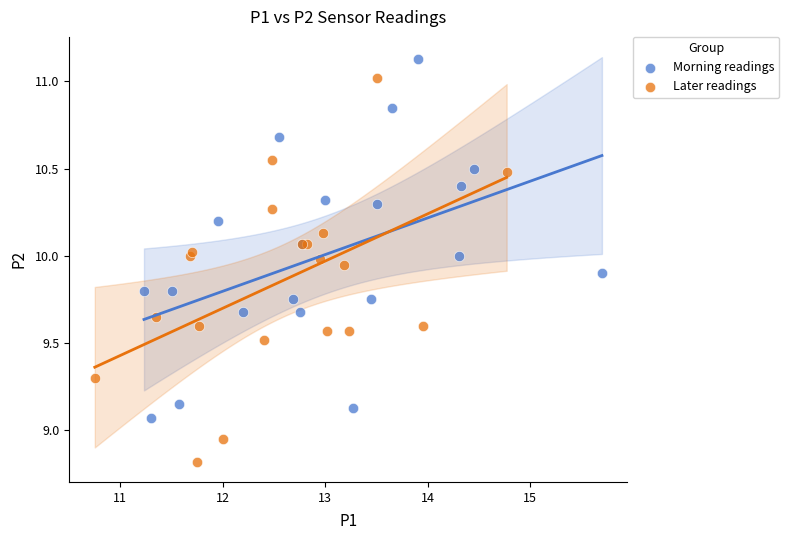

Which series contains the highest Y value?

Morning readings